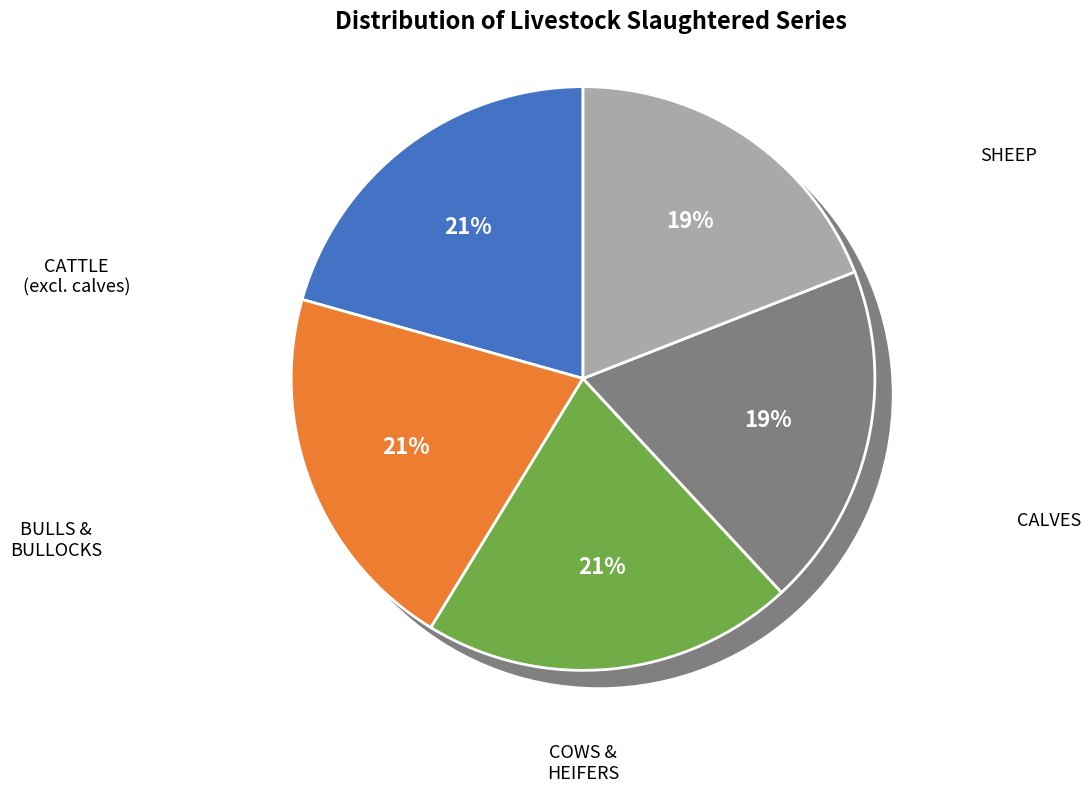

Is it true that CATTLE (excl. calves) is 21% of the pie?

True